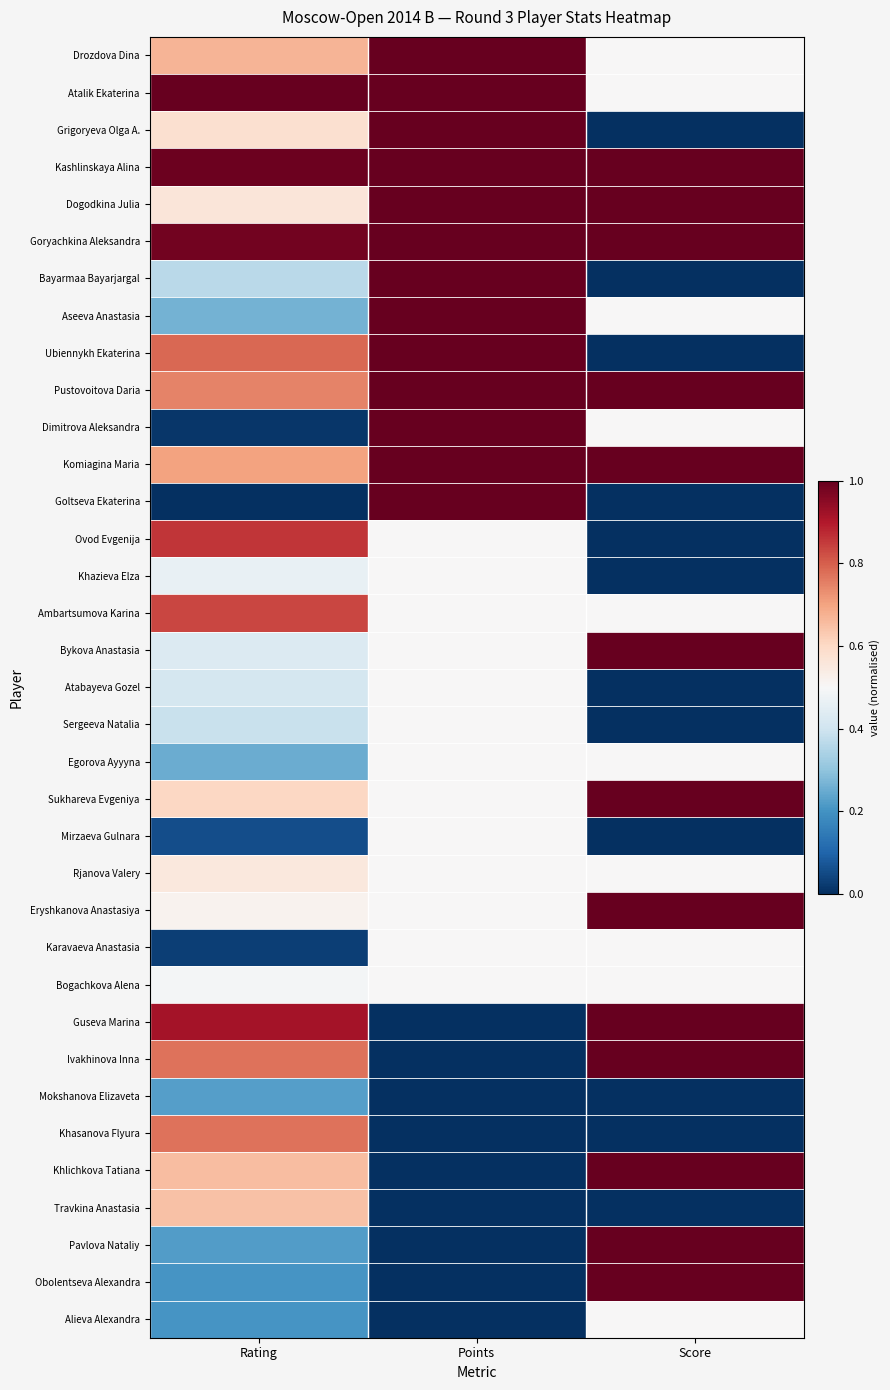

What is the maximum value shown in the chart?

1.0